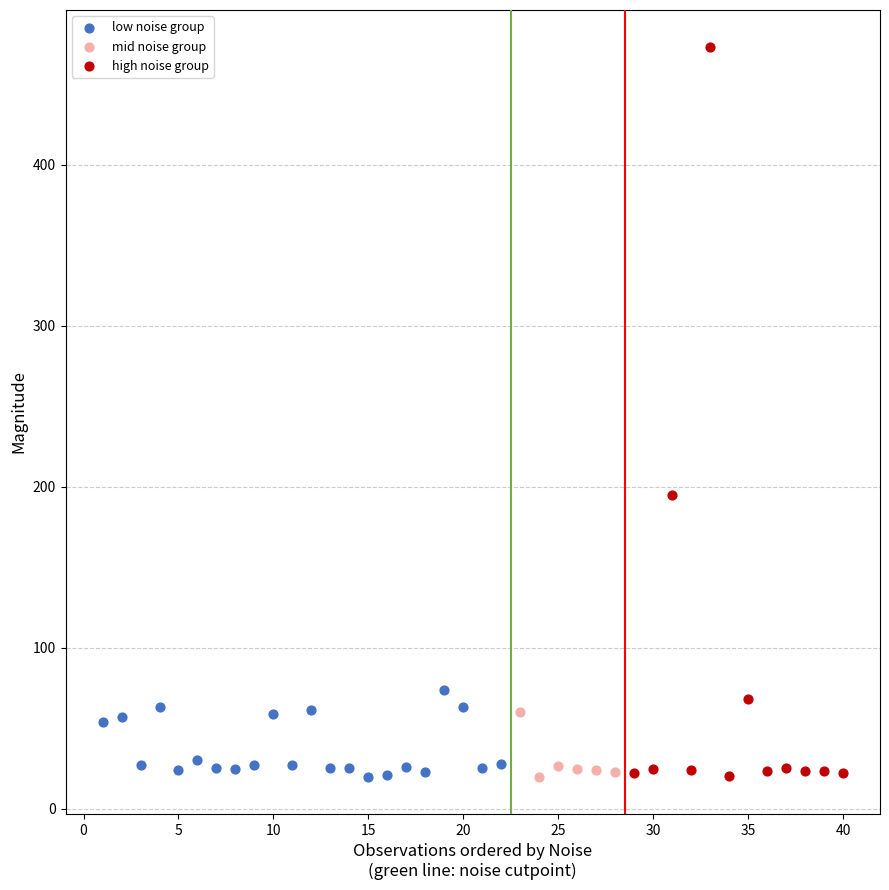

Which series has the widest spread of Y values?

high noise group